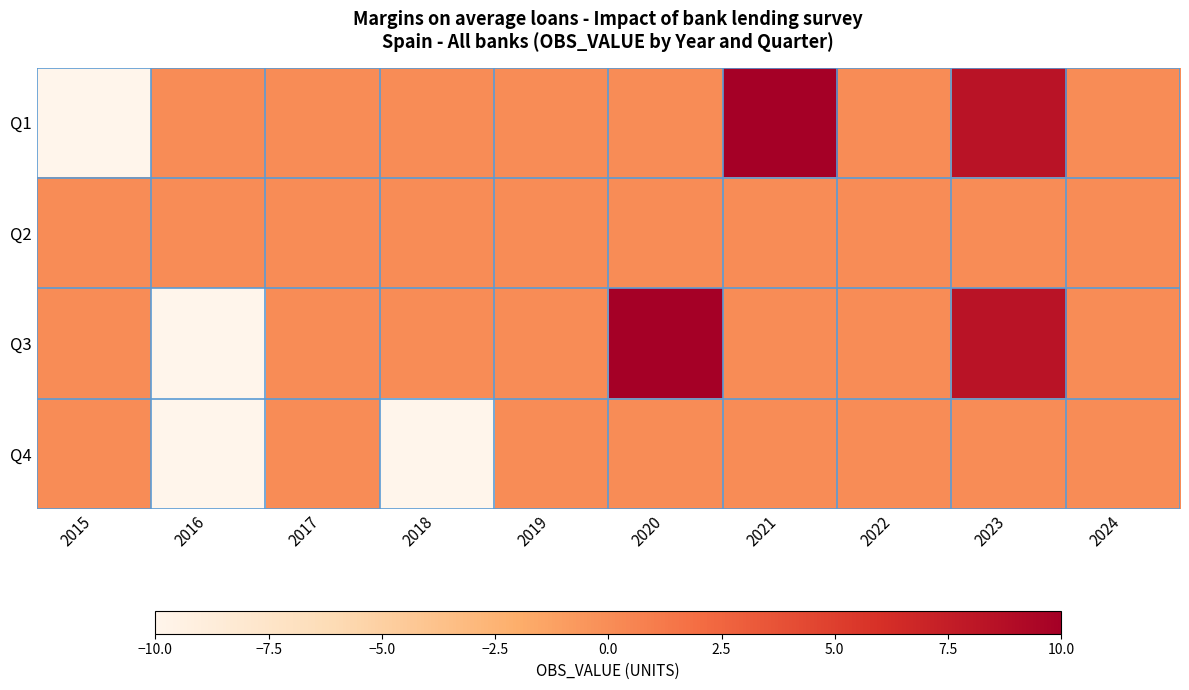

What is the smallest value displayed?

-10.0